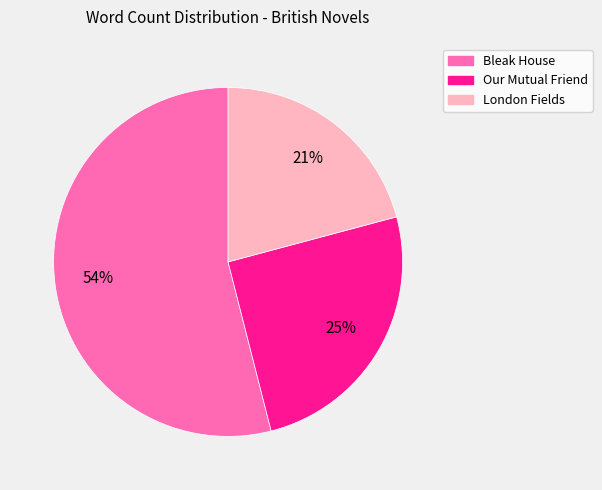

Combined, do Bleak House and London Fields account for over 50%?

Yes